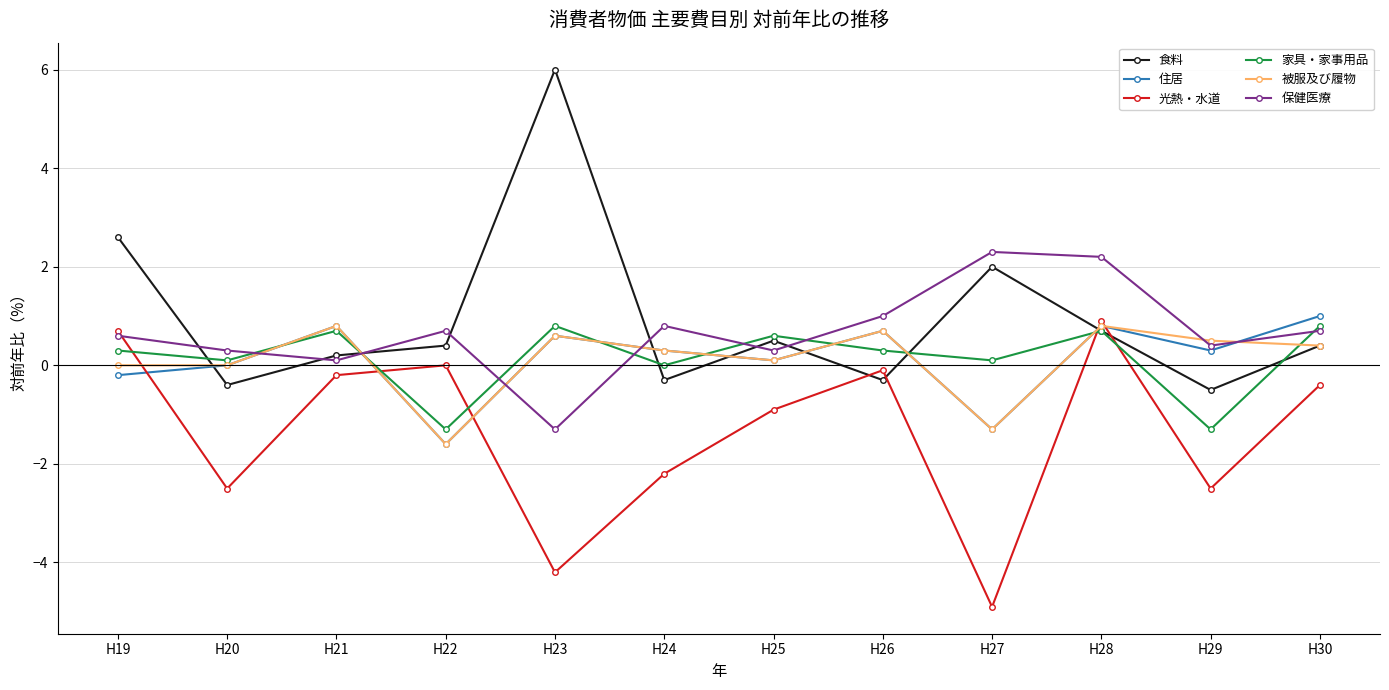

Which series has the largest total across all categories?

食料